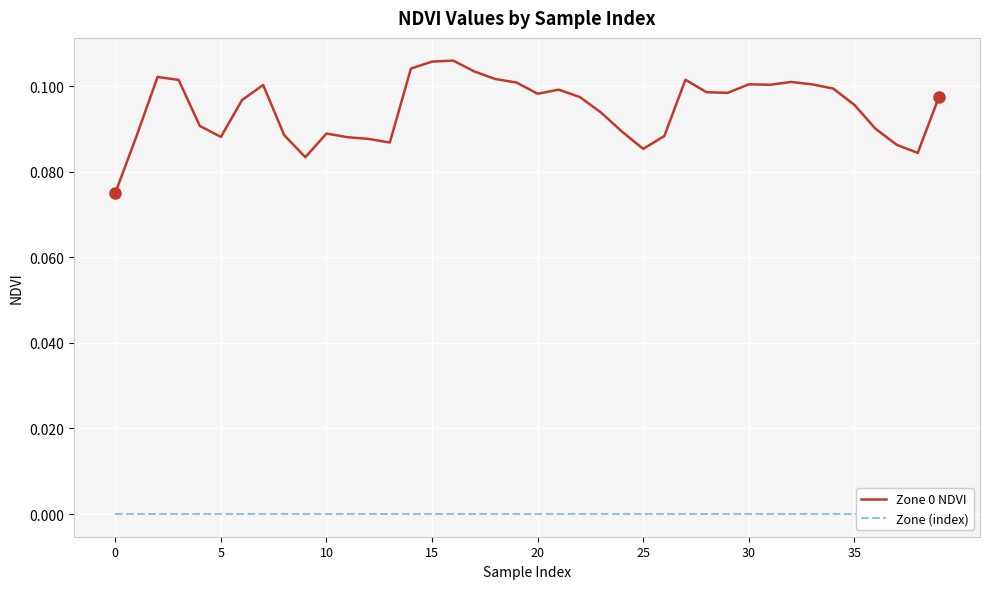

The value of Zone 0 NDVI at 5 is 0.0. True or false?

False